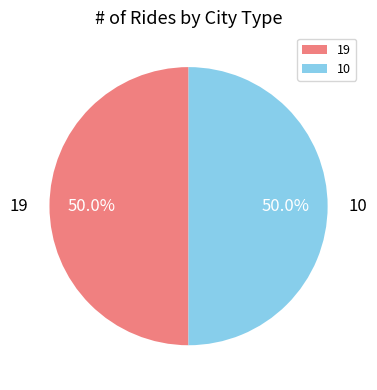

What percentage do 10 and 19 together represent?

100.0%